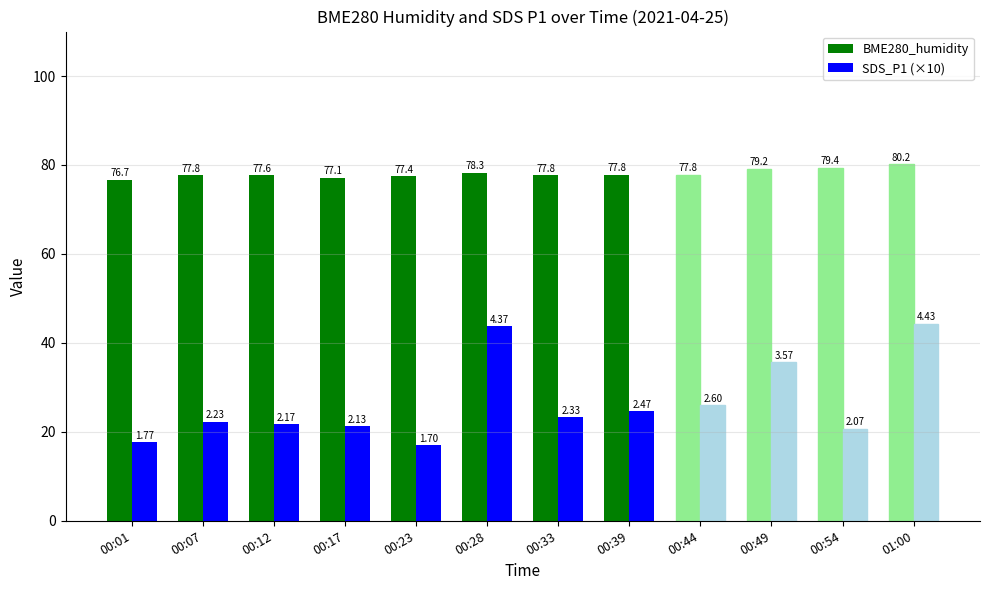

What is the value of the SDS_P1 (×10) bar at the 6th from the left?

43.7